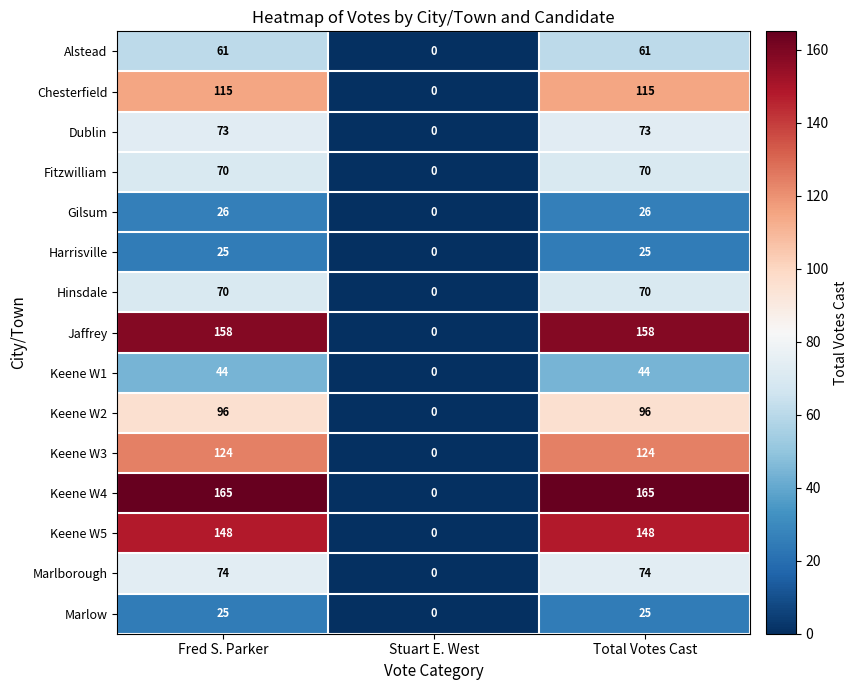

Count the number of data series in this chart.

15